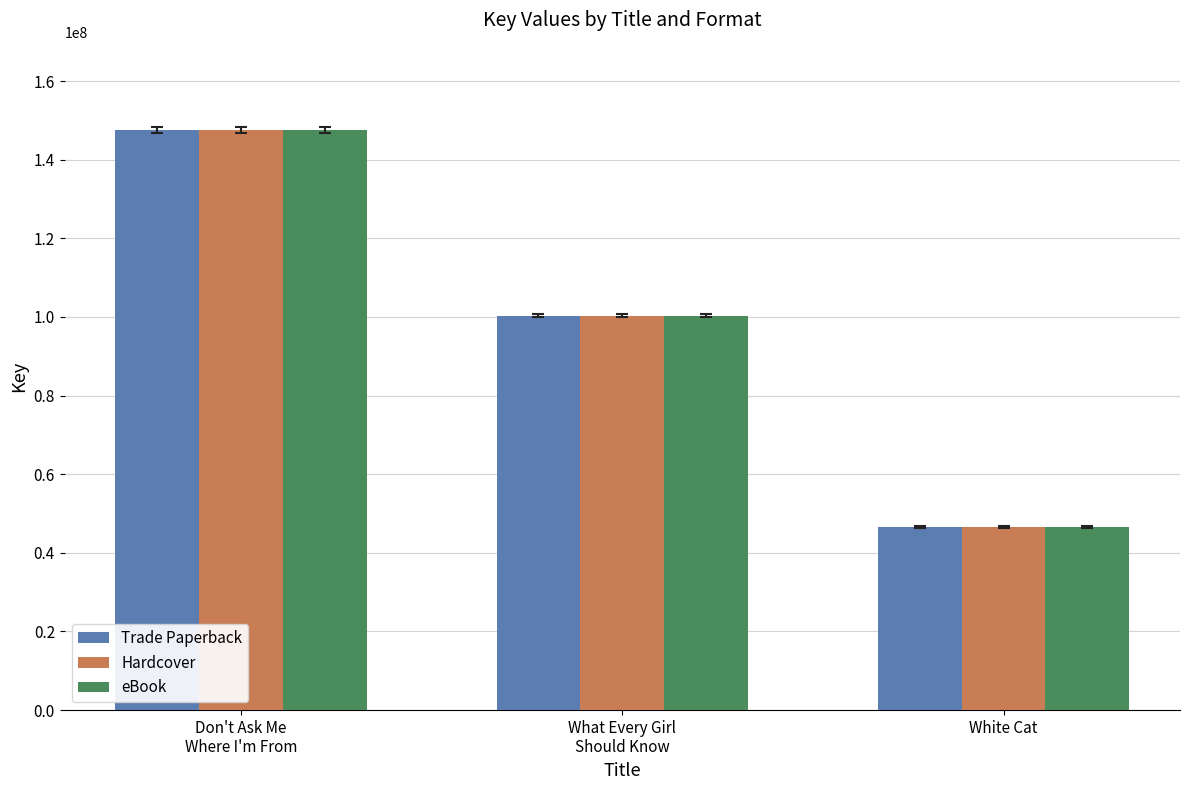

Reading right to left, extract all data points from this chart.

Trade Paperback: White Cat=46644113	What Every Girl
Should Know=100366545	Don't Ask Me
Where I'm From=147624852
Hardcover: White Cat=46644113	What Every Girl
Should Know=100366545	Don't Ask Me
Where I'm From=147624852
eBook: White Cat=46644113	What Every Girl
Should Know=100366545	Don't Ask Me
Where I'm From=147624852